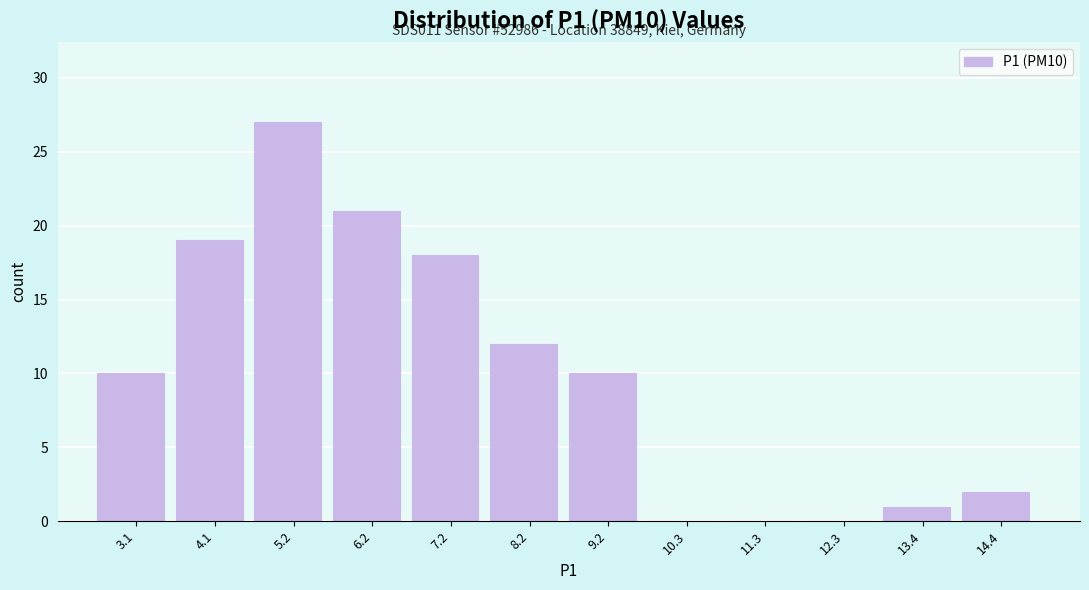

Reading left to right, what are all the values shown in this chart?

3.1=10	4.1=19	5.2=27	6.2=21	7.2=18	8.2=12	9.2=10	10.3=0	11.3=0	12.3=0	13.4=1	14.4=2